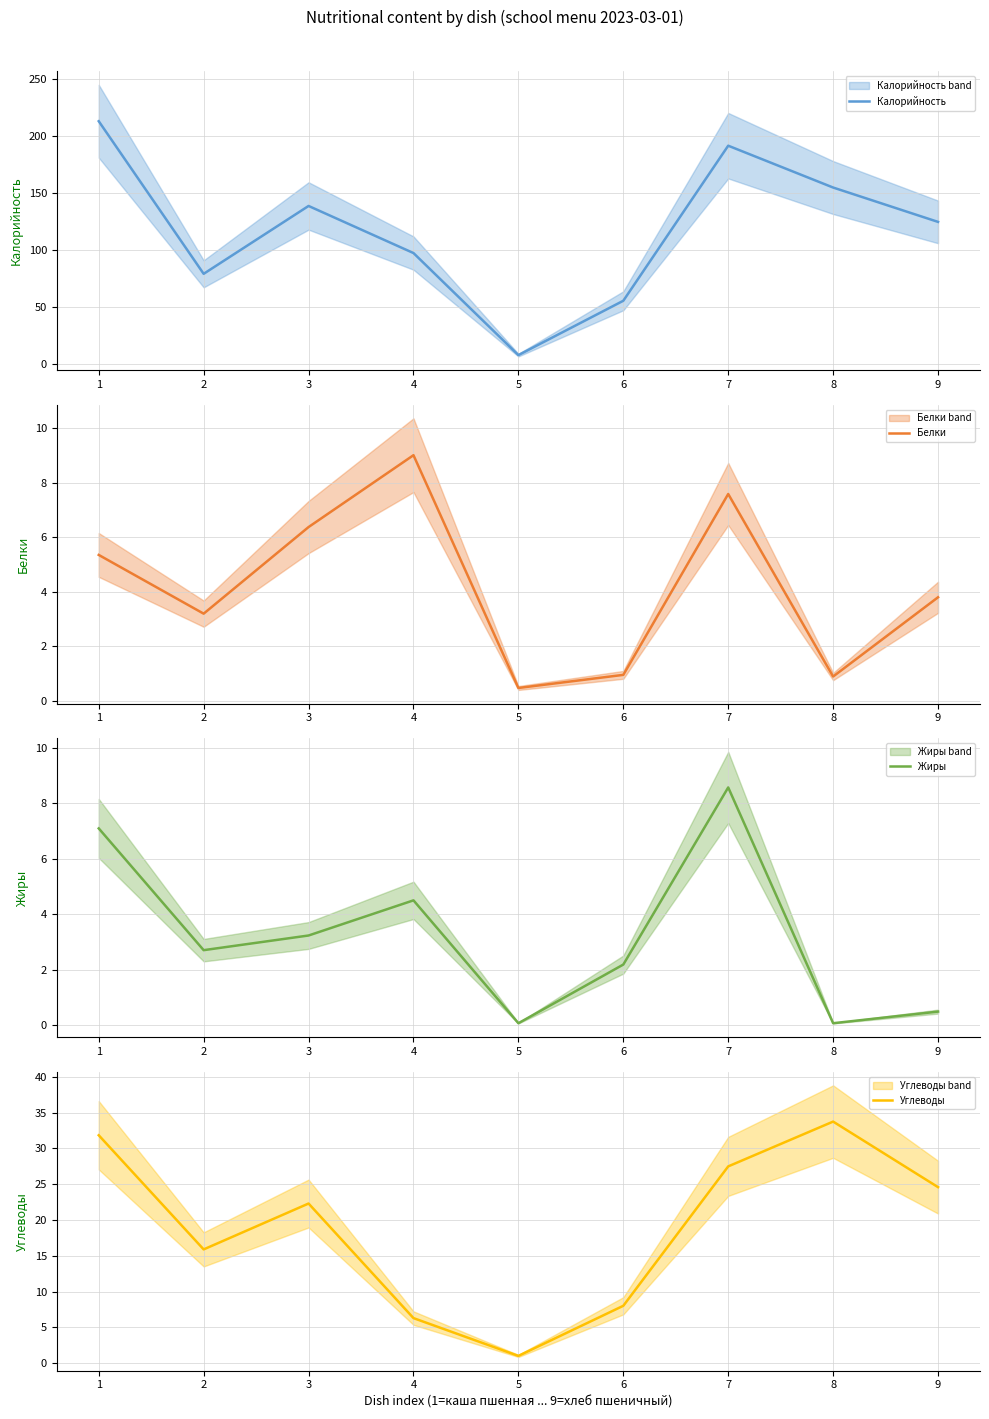

Which series changed the most between 2 and 5?

Калорийность